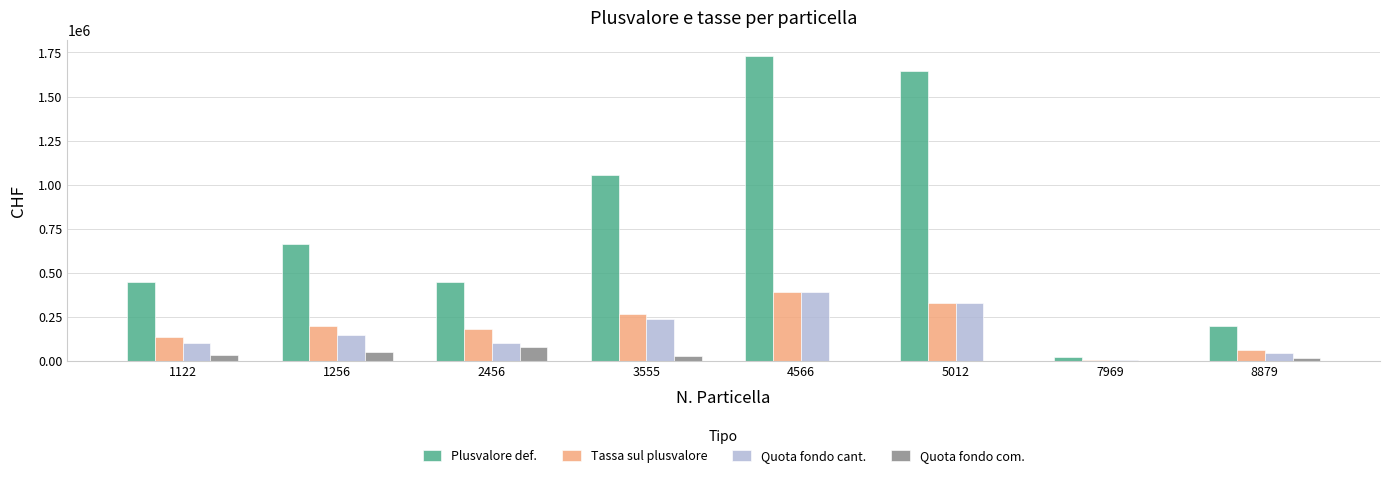

What is the total value across all series at 2456?

806130.0